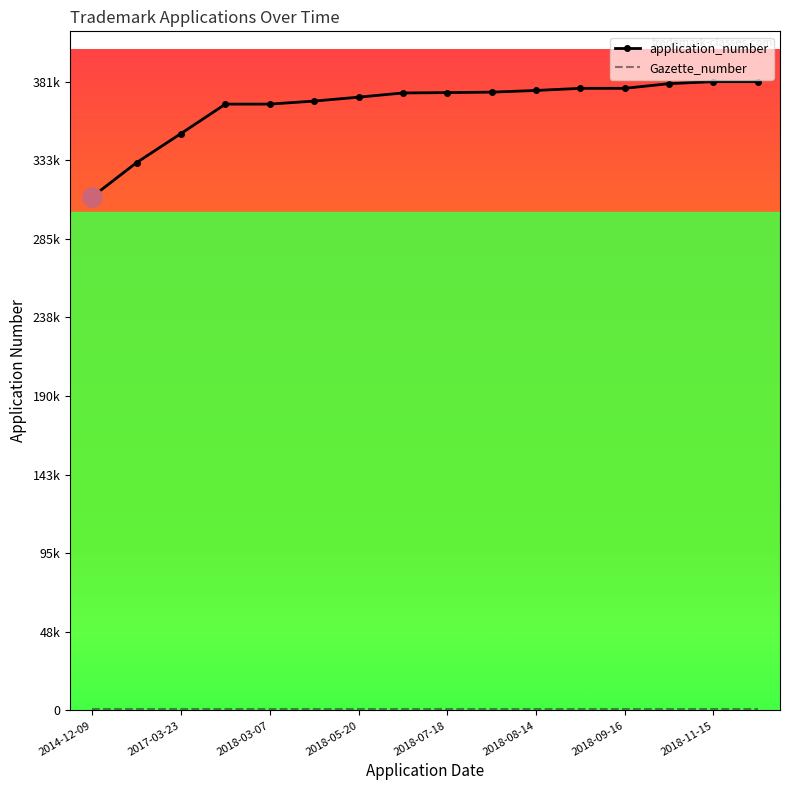

Rank the series by their average value, from lowest to highest.

Gazette_number, application_number